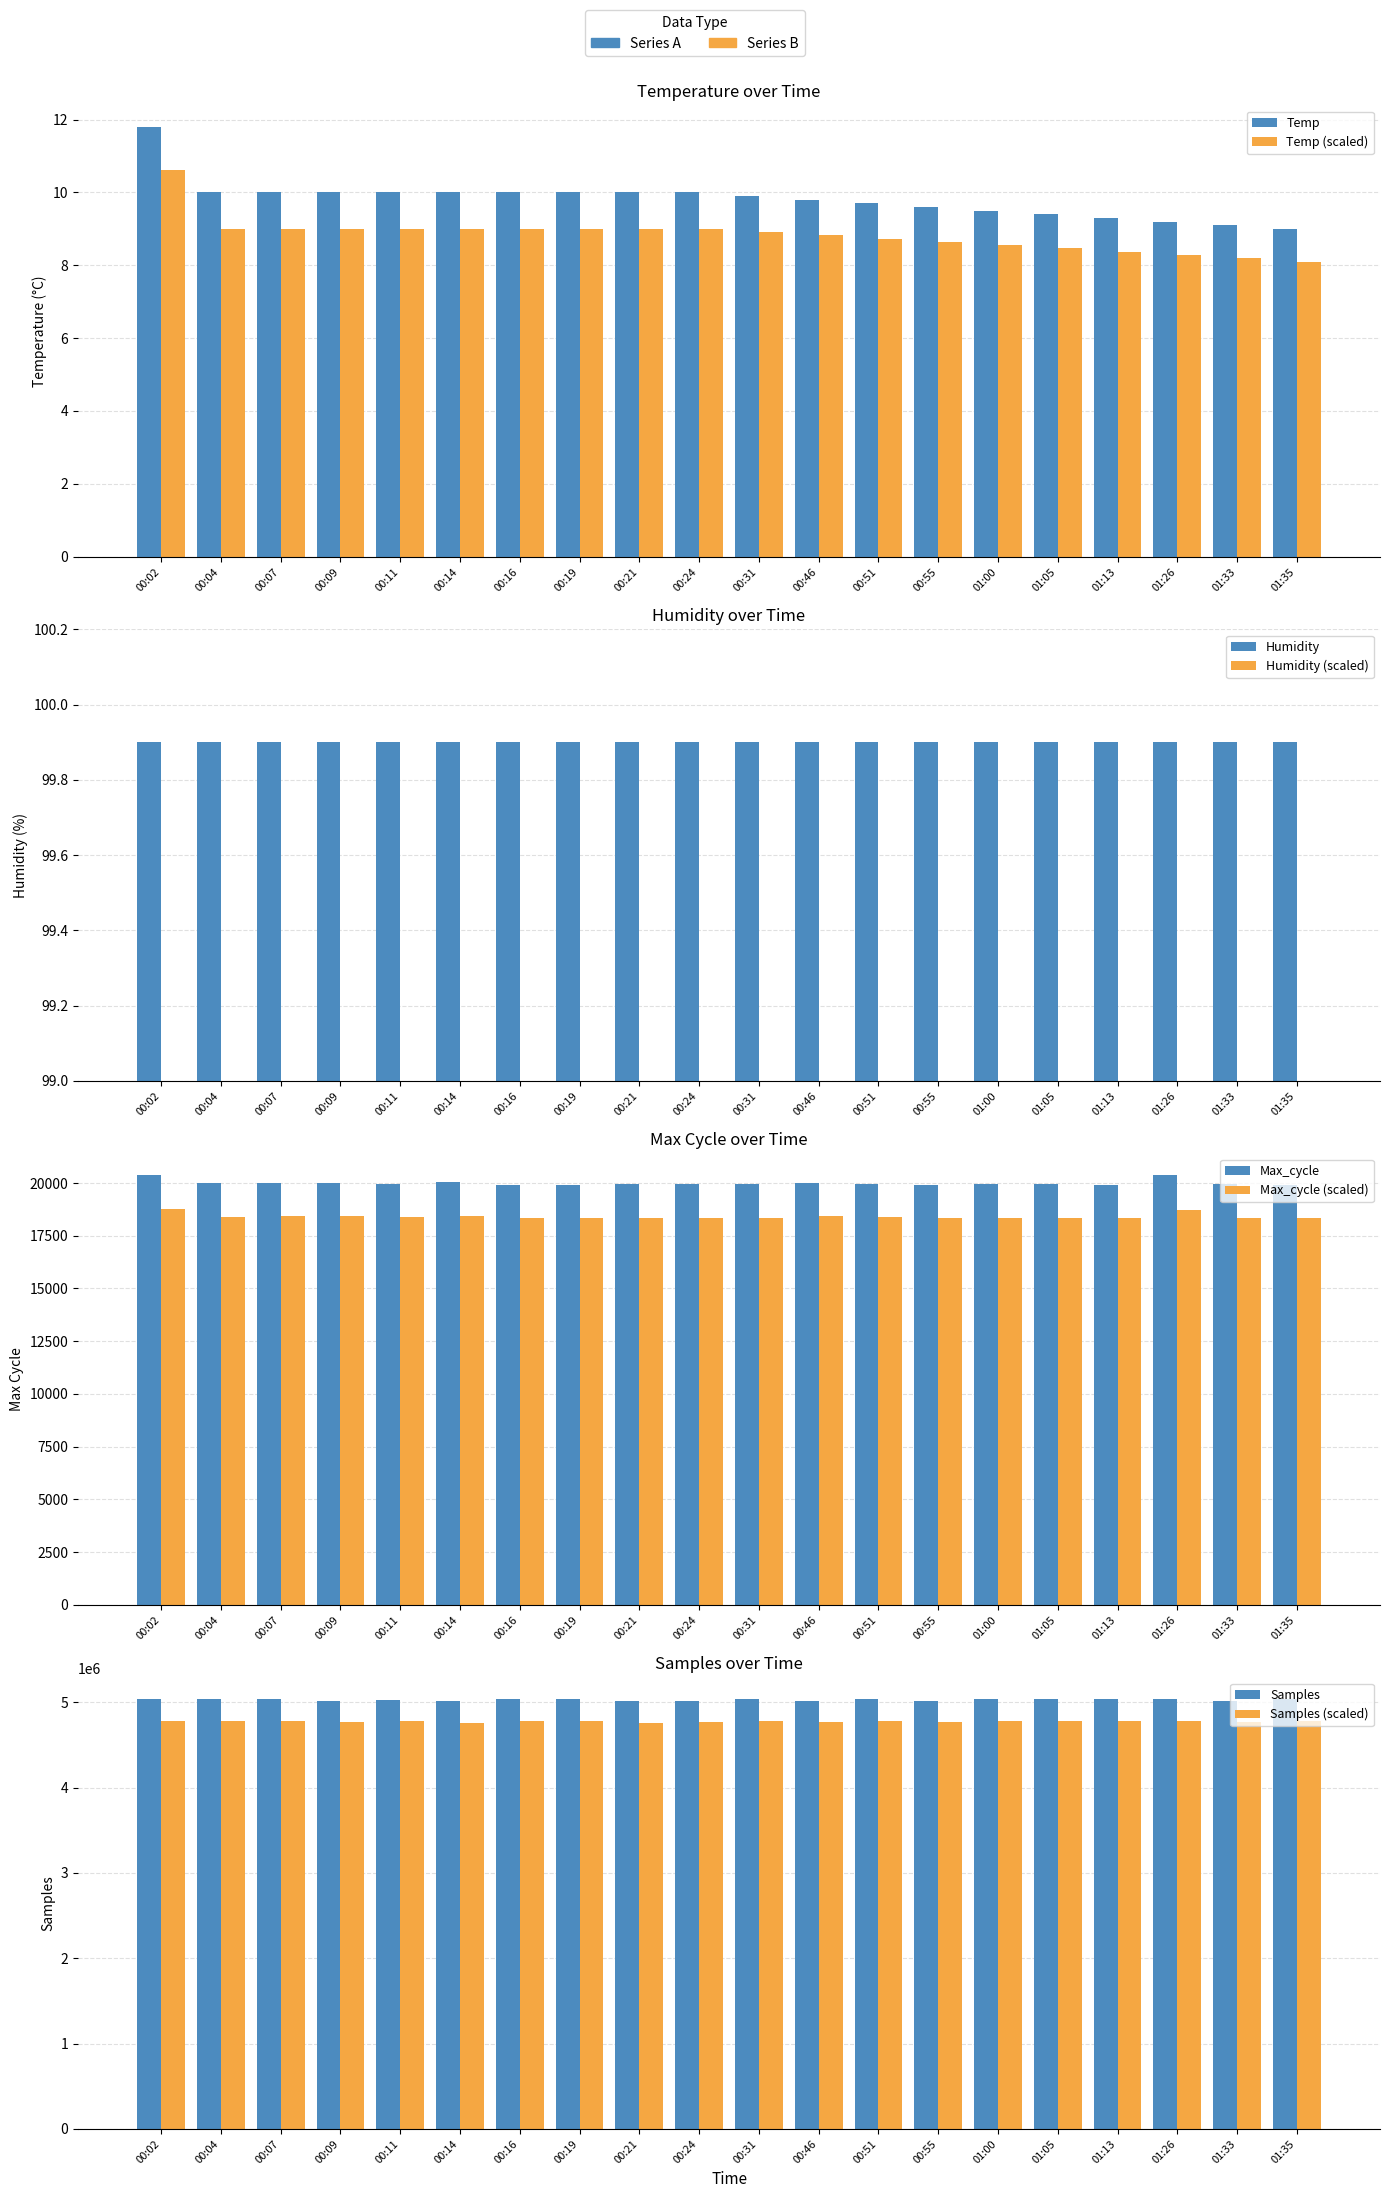

What is the value of the 20th bar from the left?

9.0